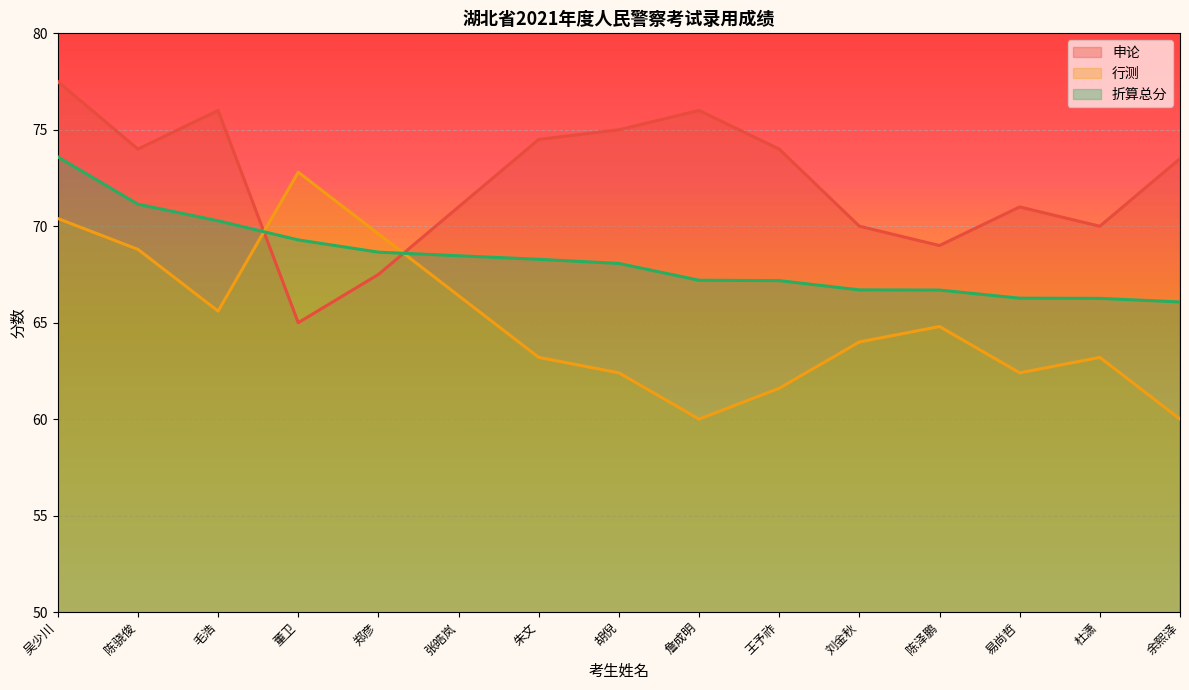

What is the lowest value of the 申论 series?

65.0